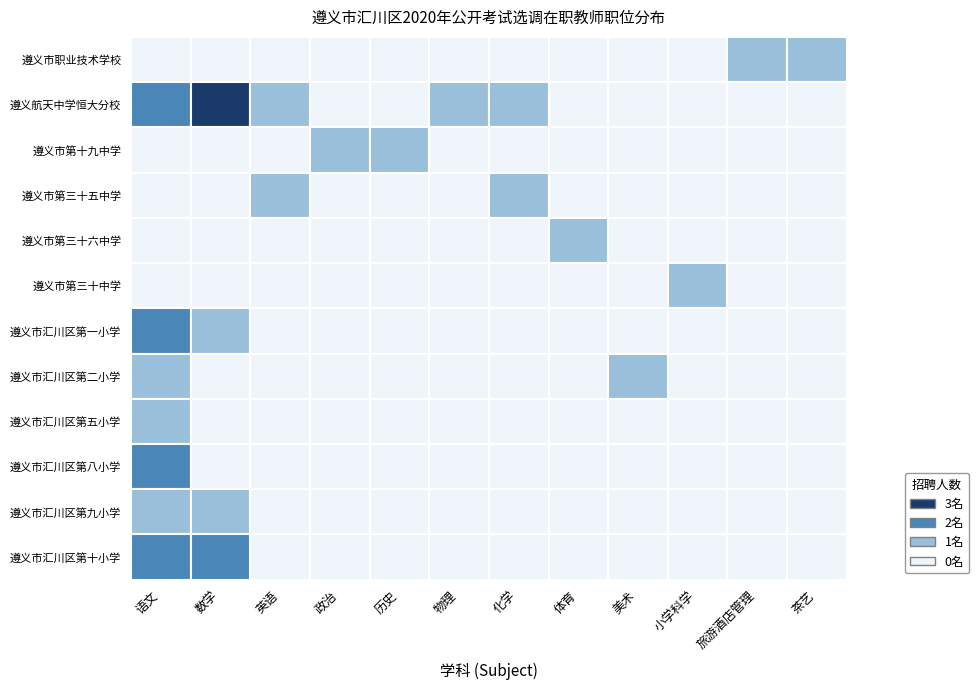

Is it true that 遵义市汇川区第一小学 equals 2 at 遵义市职业技术学校?

True